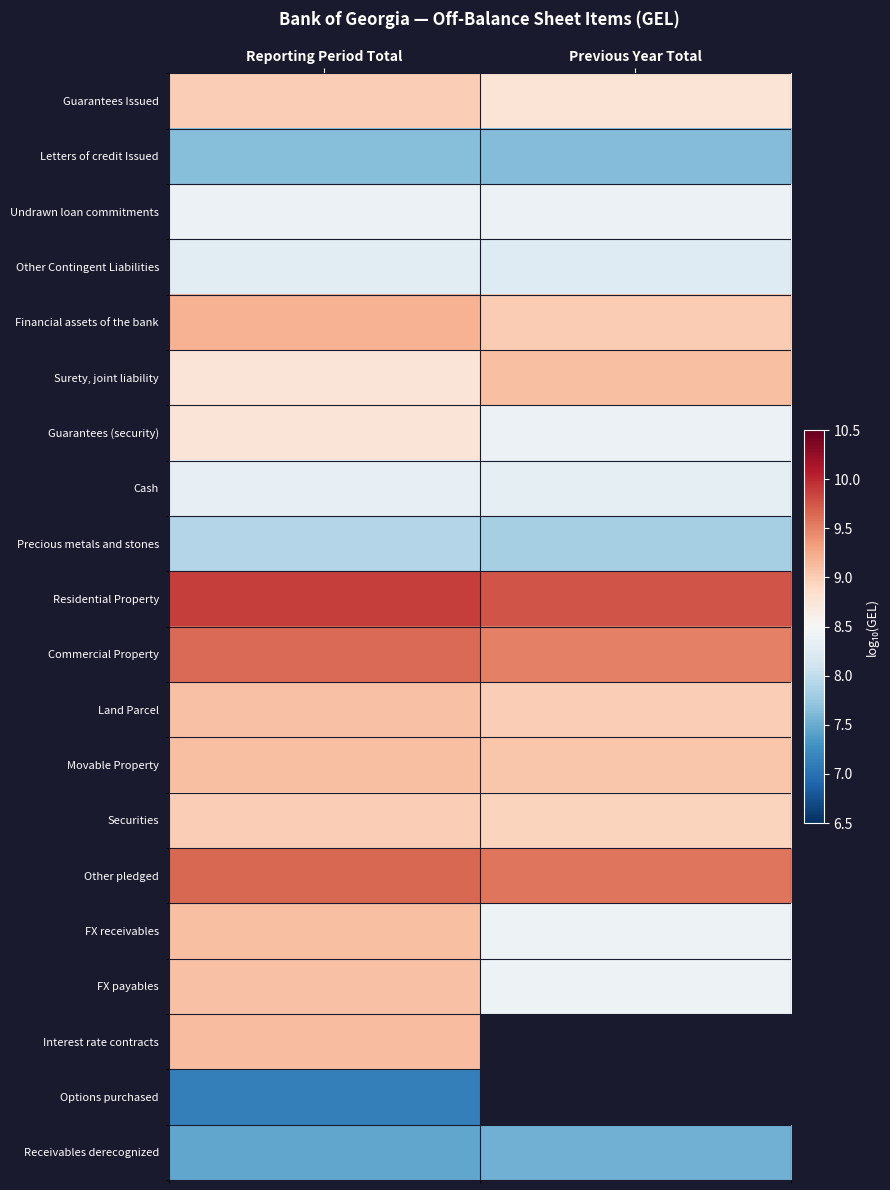

Is it true that Other Contingent Liabilities equals 8.2 at Previous Year Total?

True